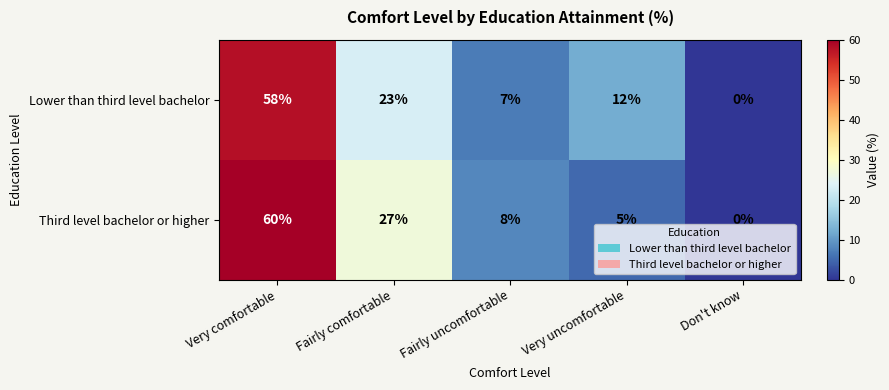

Reading left to right, transcribe all the data shown in this chart.

Lower than third level bachelor: Very comfortable=58	Fairly comfortable=23	Fairly uncomfortable=7	Very uncomfortable=12	Don't know=0
Third level bachelor or higher: Very comfortable=60	Fairly comfortable=27	Fairly uncomfortable=8	Very uncomfortable=5	Don't know=0